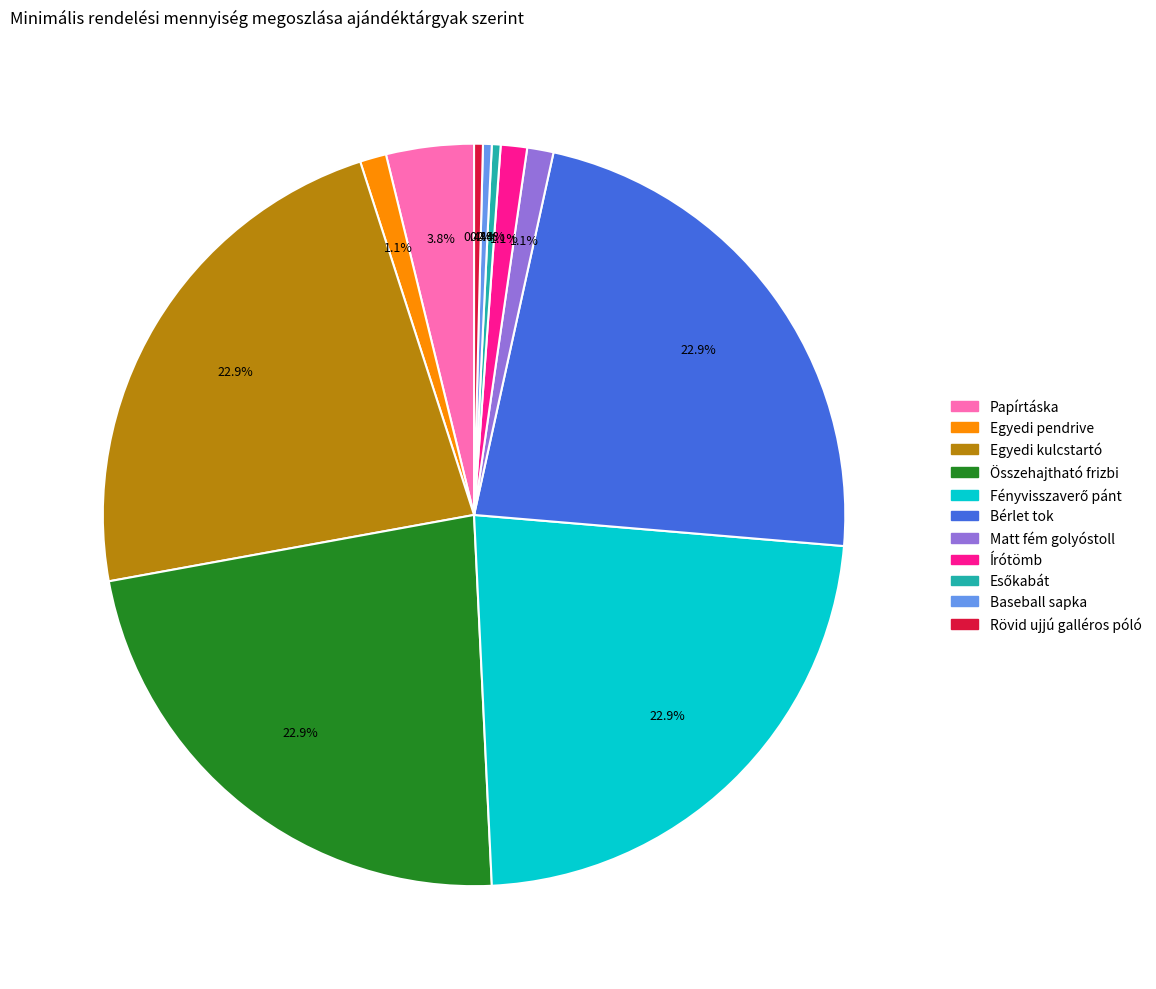

Is there a majority slice in this chart?

No